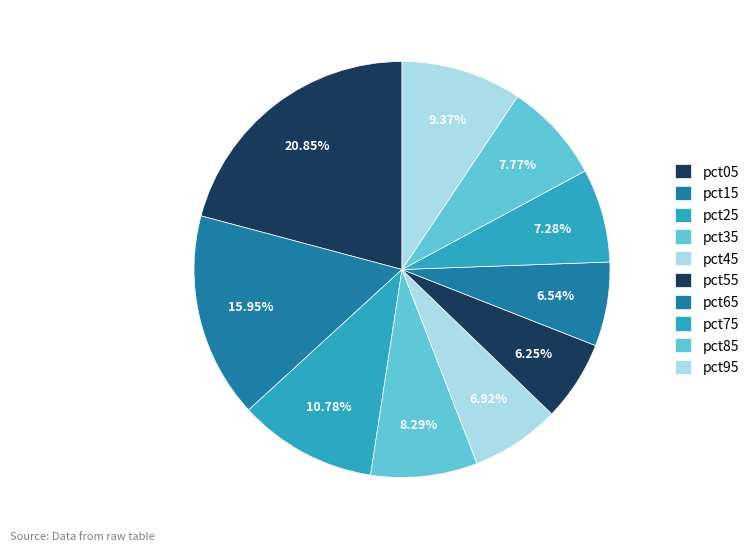

What portion of the pie excludes pct85?

92.2%